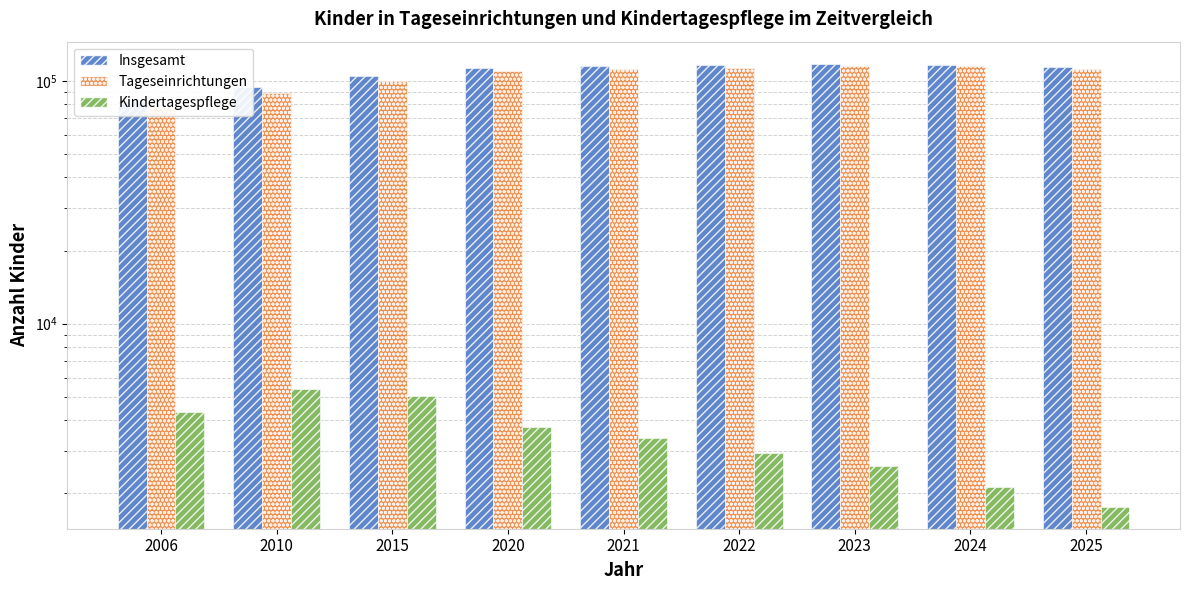

Reading left to right, what are all the values shown in this chart?

Insgesamt: 82417	94337	104392	113412	115078	116133	117470	116664	114067
Tageseinrichtungen: 78079	88939	99367	109642	111698	113204	114876	114529	112302
Kindertagespflege: 4338	5398	5025	3770	3380	2929	2594	2135	1765